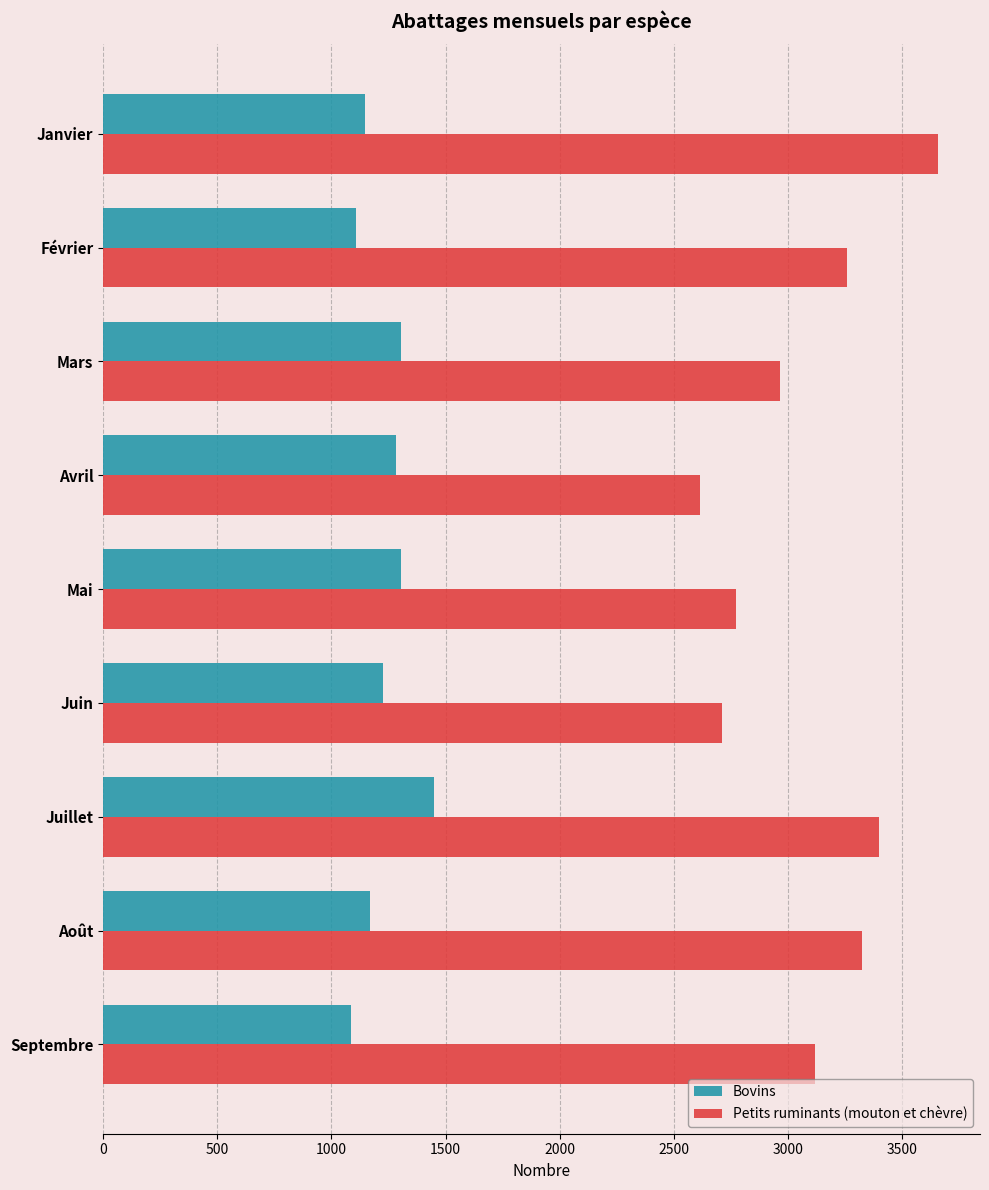

Which series has the largest range (max minus min)?

Petits ruminants (mouton et chèvre)